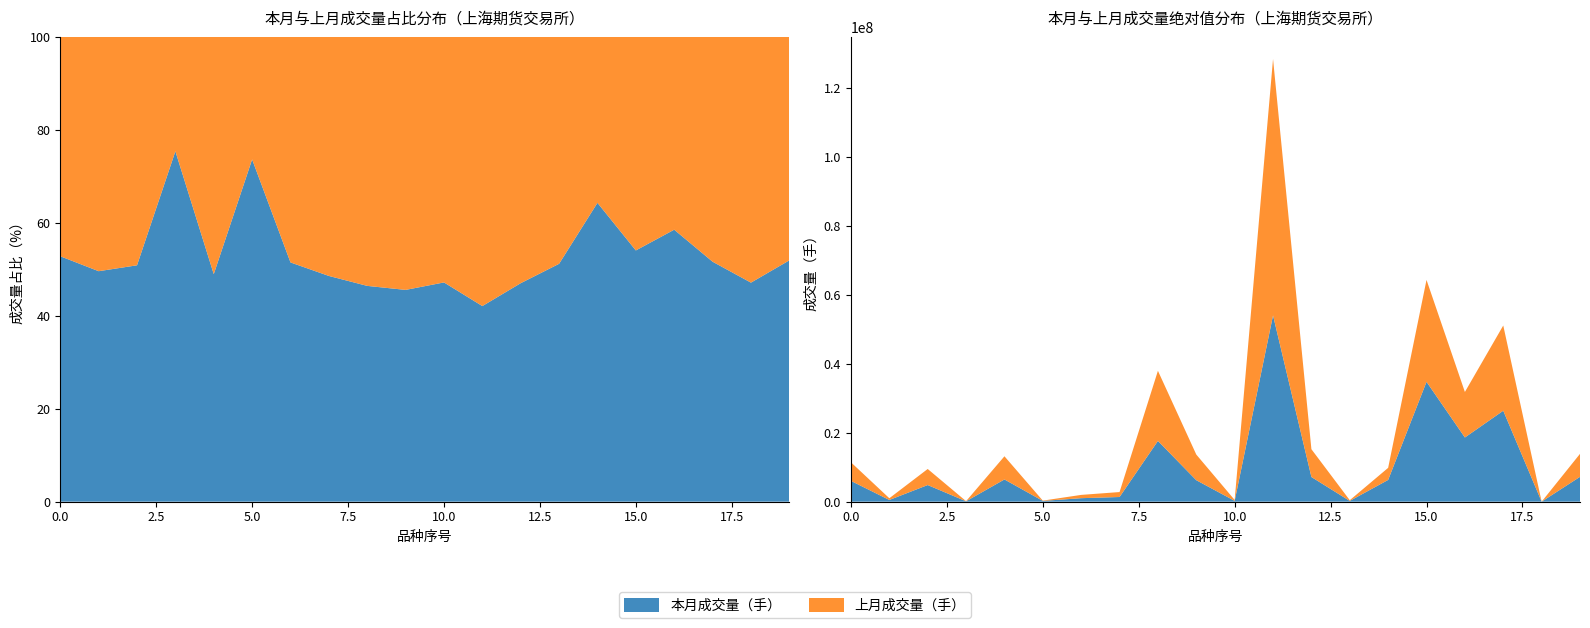

Reading left to right, list all the values displayed in this chart.

本月成交量（手）: 铜=6030827	铜期权=494788	铝=4826184	铝期权=113607	锌=6450030	锌期权=223561	铅=1011894	锡=1355437	镍=17637847	黄金=6231165	黄金期权=231810	白银=54088112	天然橡胶=7159528	天胶期权=217154	纸浆=6313095	燃料油=34800101	石油沥青=18635972	螺纹钢=26405491	线材=229	热轧卷板=7208247
上月成交量（手）: 铜=5392298	铜期权=503142	铝=4664687	铝期权=37108	锌=6727763	锌期权=80067	铅=954191	锡=1435845	镍=20358387	黄金=7446590	黄金期权=259686	白银=74454101	天然橡胶=8072360	天胶期权=207220	纸浆=3507407	燃料油=29590829	石油沥青=13216316	螺纹钢=24742608	线材=257	热轧卷板=6677836